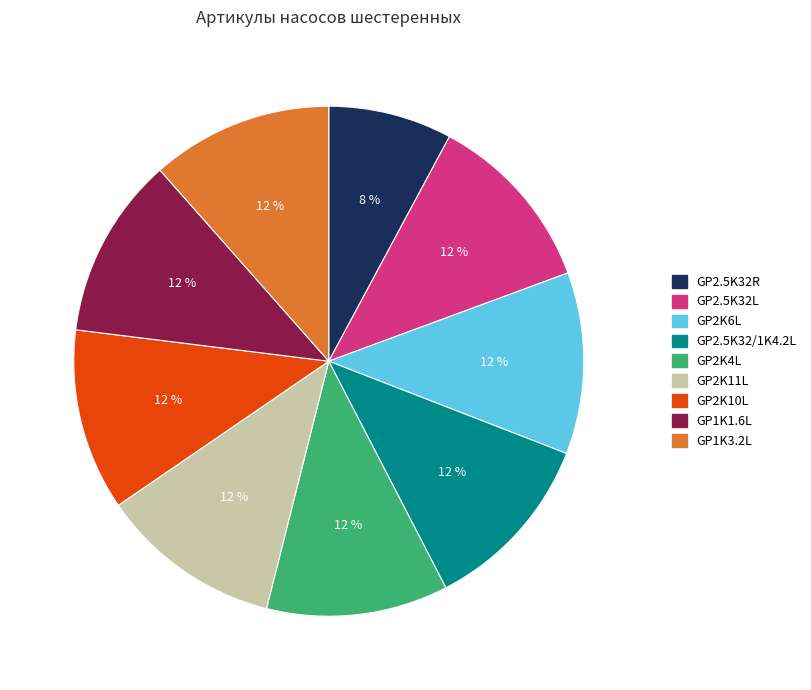

What is the ratio of the value at GP2.5K32L to the value at GP2.5K32R?

1.5